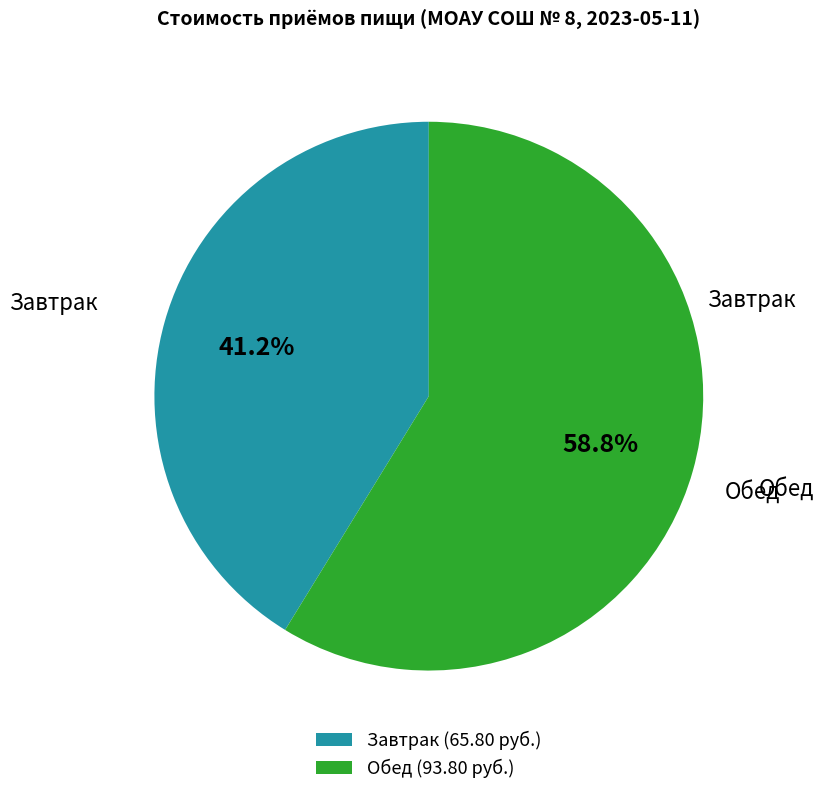

What percentage is the Завтрак slice, to the nearest percent?

41%